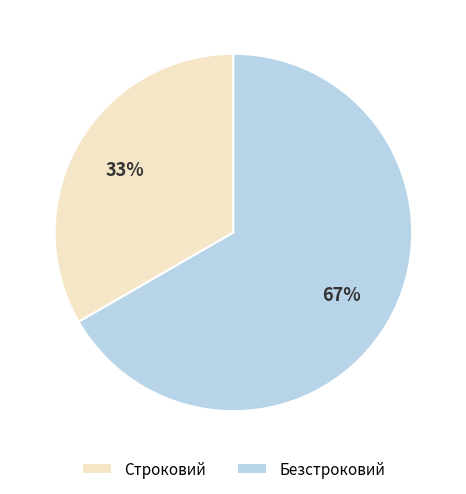

Which slice represents more than half of the pie?

Безстроковий